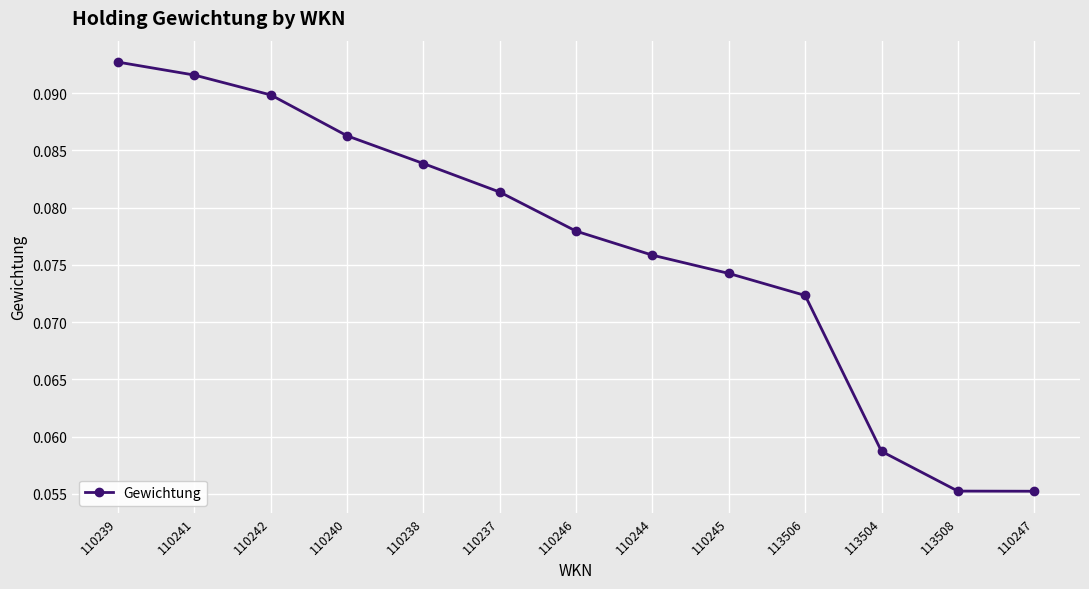

How many lines are shown in the chart?

1